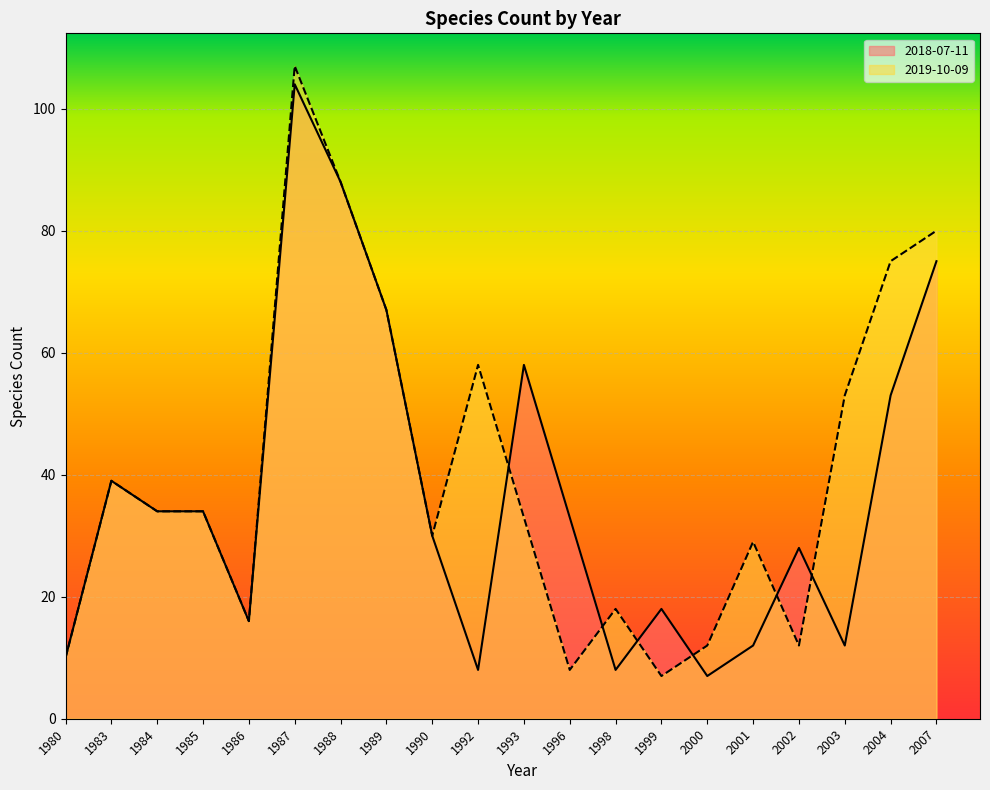

Reading left to right, what are all the values shown in this chart?

2018-07-11: 10	39	34	34	16	104	88	67	30	8	58	33	8	18	7	12	28	12	53	75
2019-10-09: 10	39	34	34	16	107	88	67	30	58	33	8	18	7	12	29	12	53	75	80